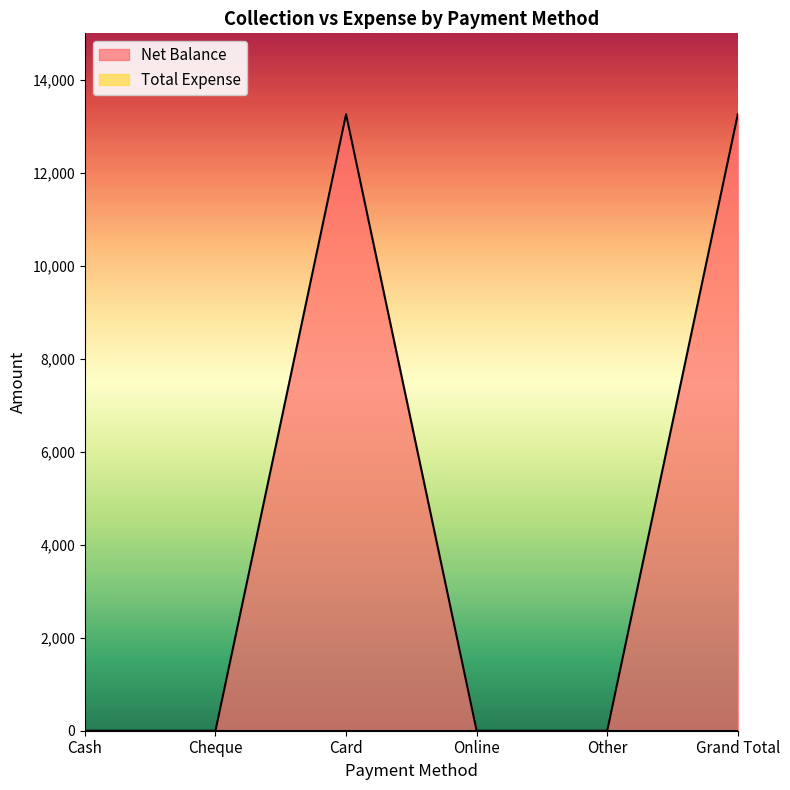

Is it true that the value at Cheque is 0?

True